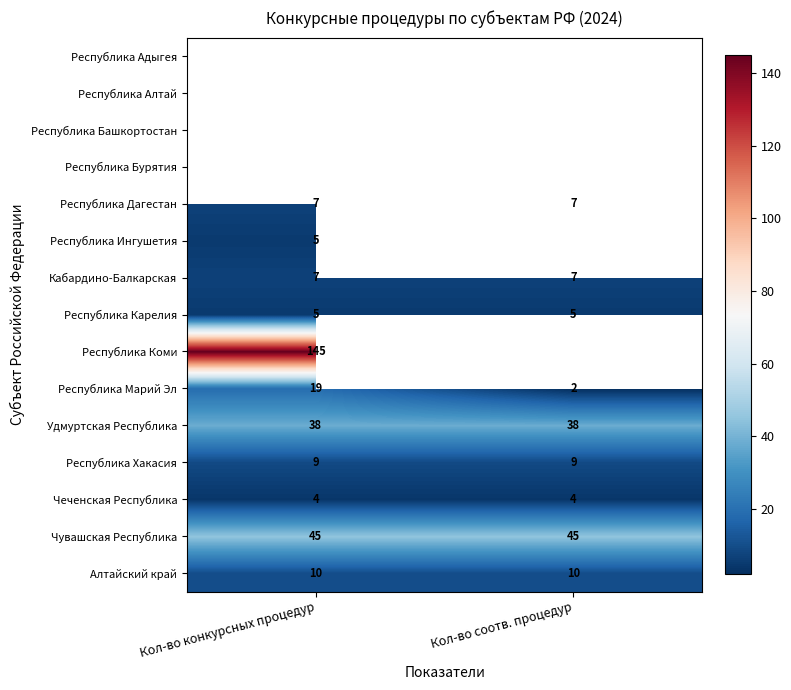

What value does the Чеченская Республика series have at Кол-во соотв. процедур?

4